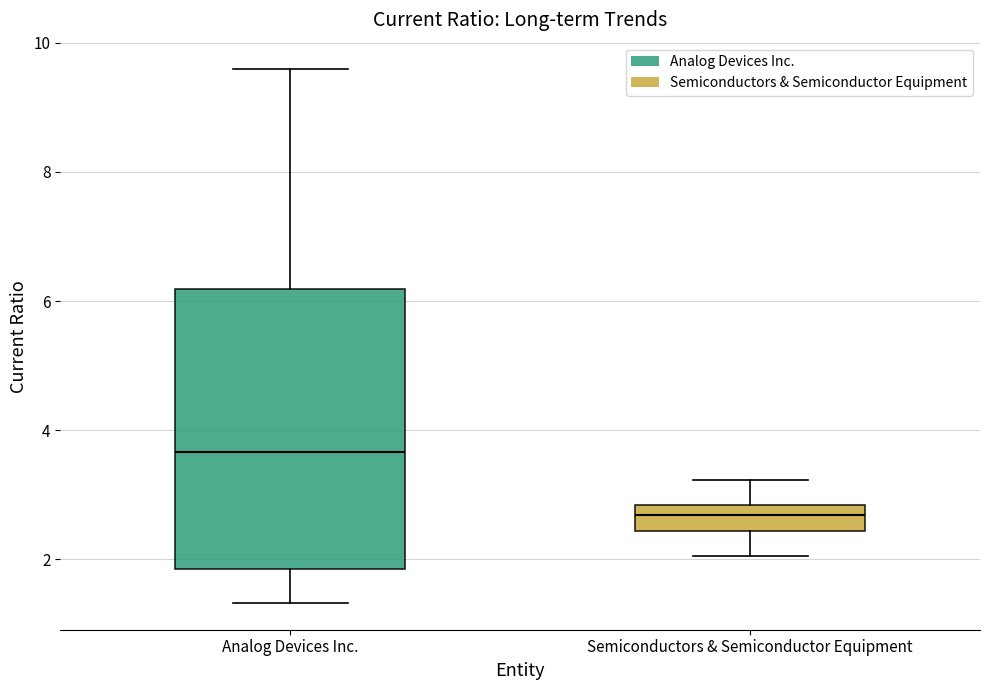

Which box has the lowest median line?

Semiconductors & Semiconductor Equipment